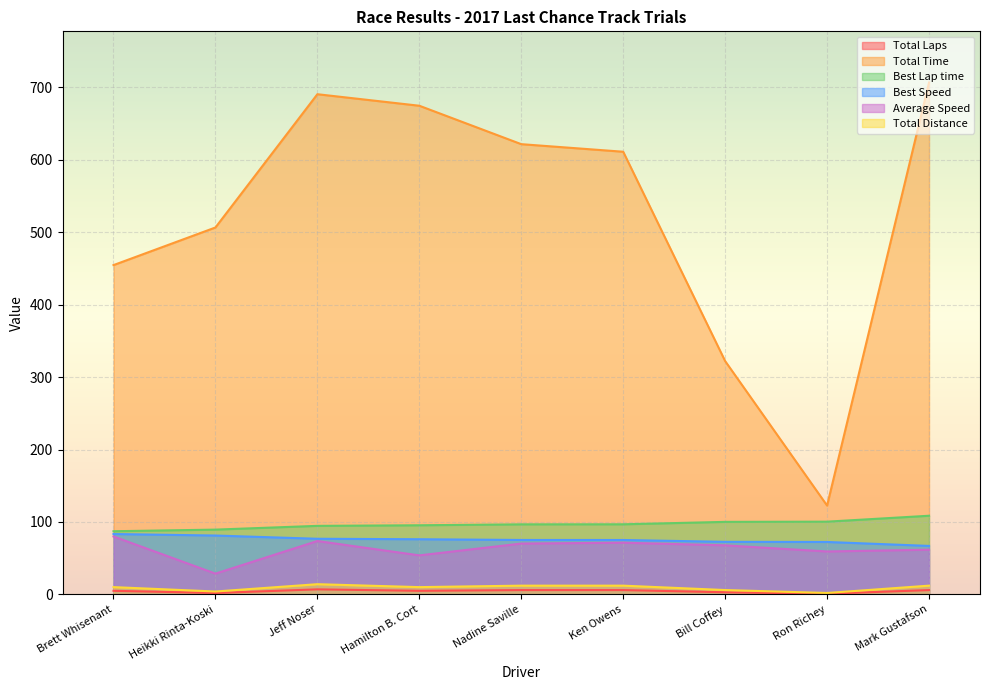

True or false: Total Distance has more than 2 points higher than both neighbors.

False